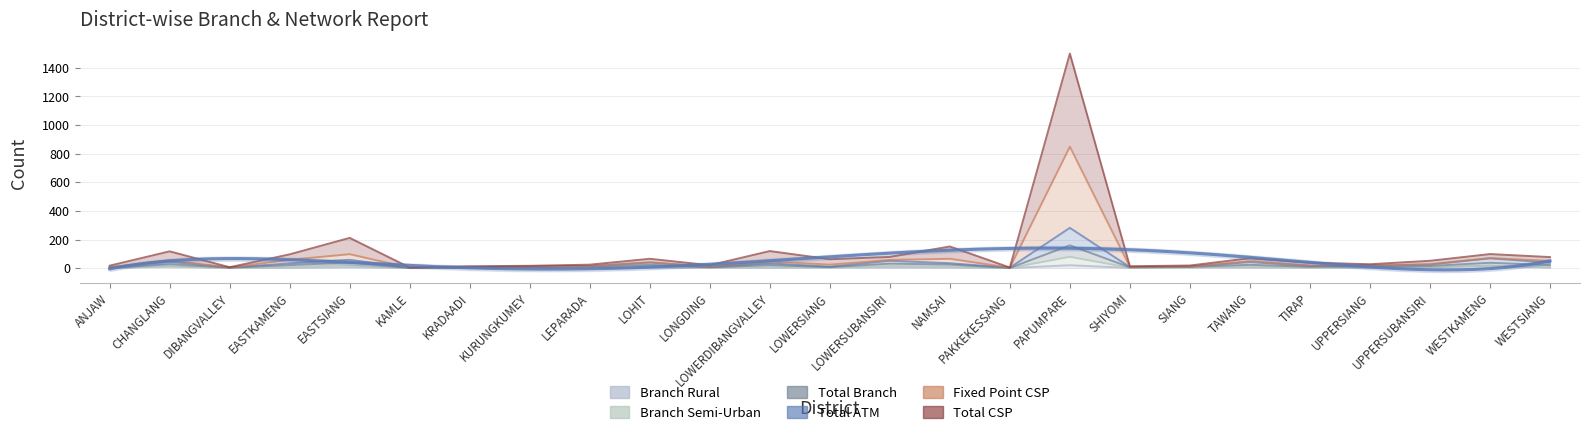

At which category does Branch Rural reach its first local peak?

CHANGLANG